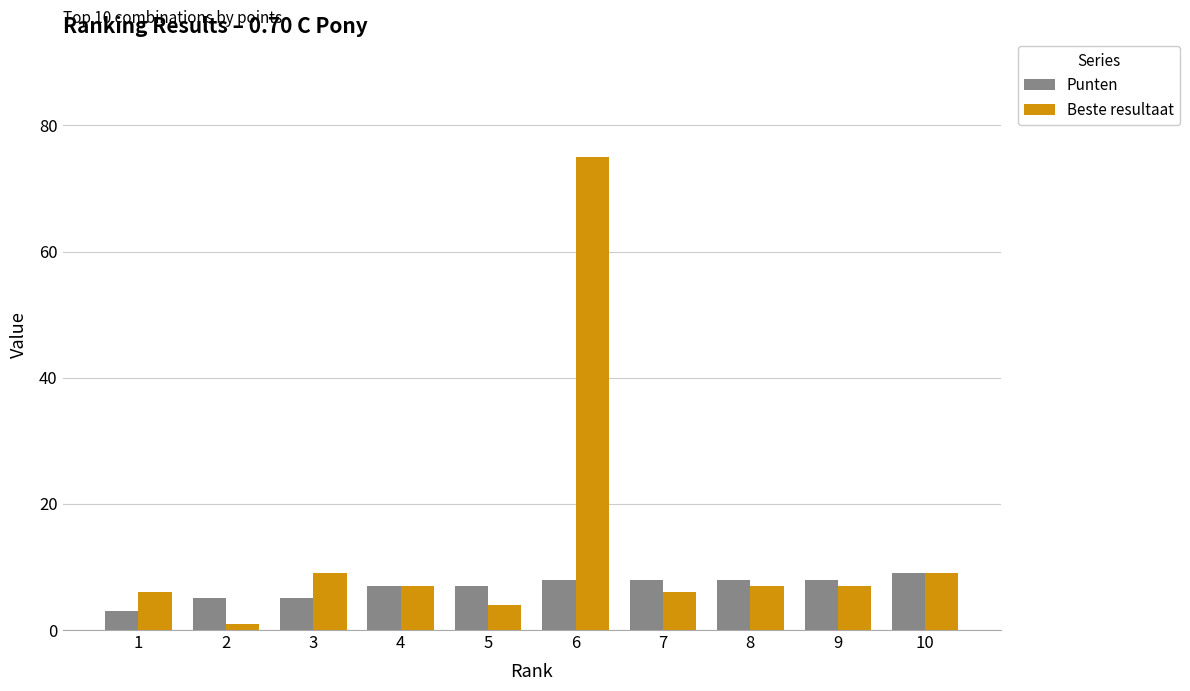

What is the sum of all Punten values?

68